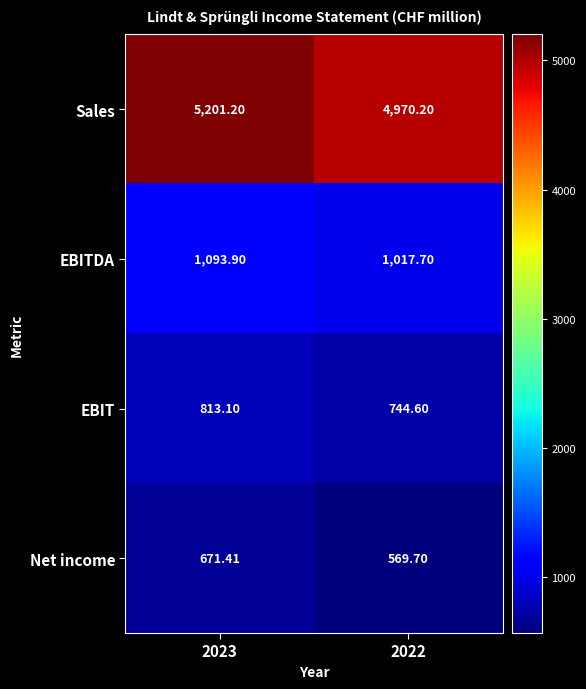

What is the difference between the highest and lowest values at 2022?

4400.5